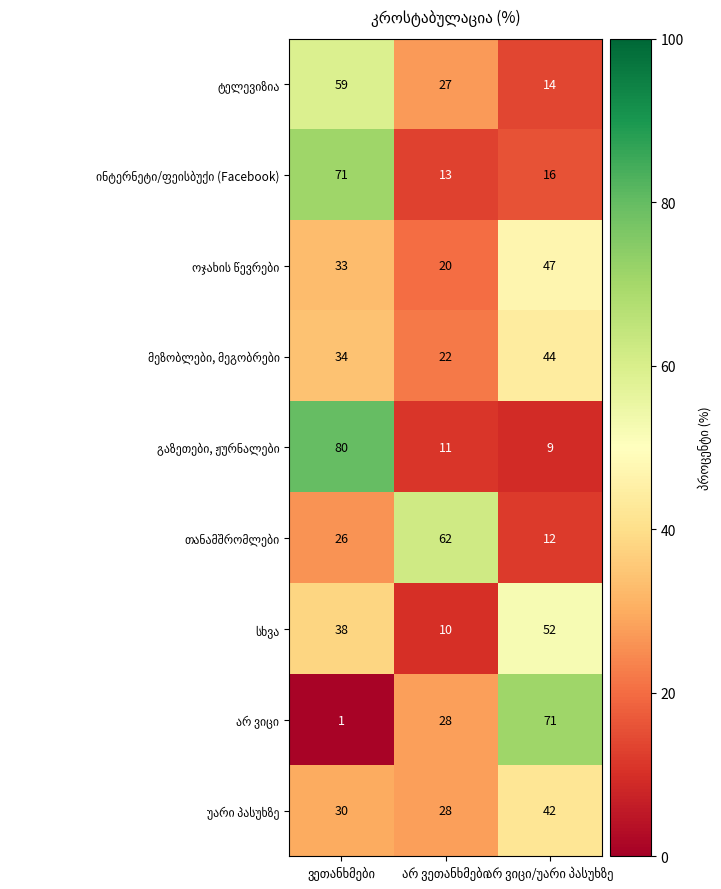

At how many categories does at least one series exceed 53?

3